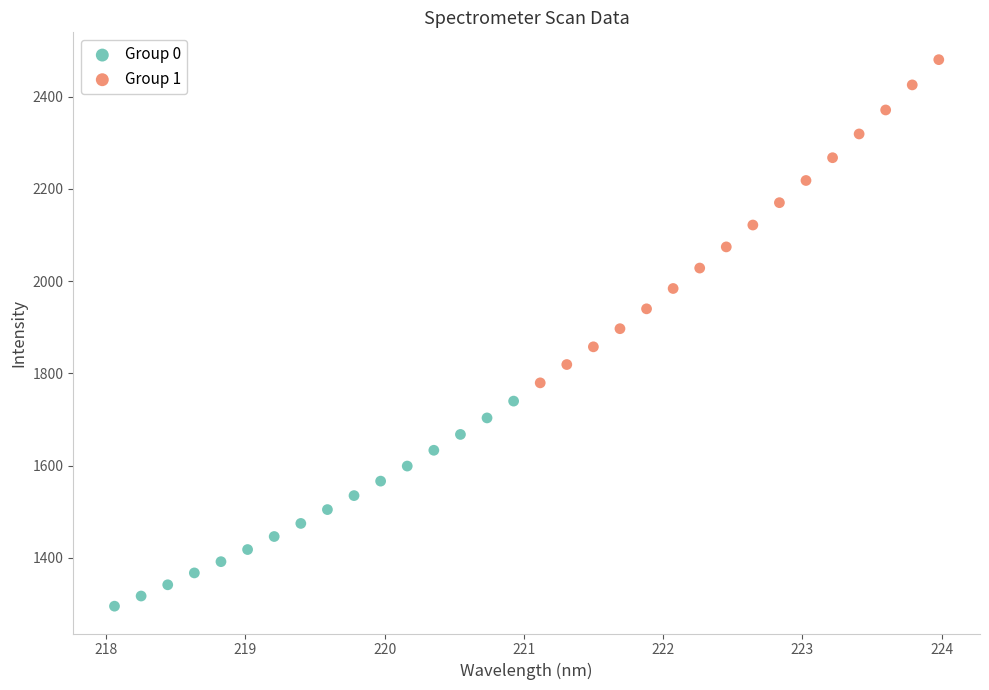

Which series contains the highest Y value?

Group 1